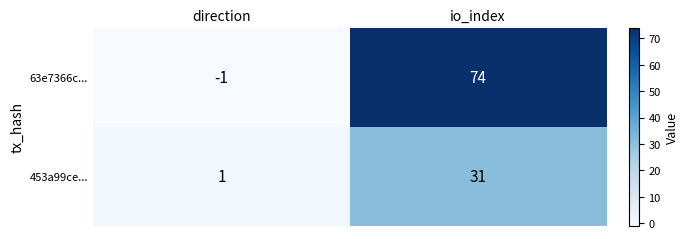

At which category does the chart reach its peak across all series?

io_index